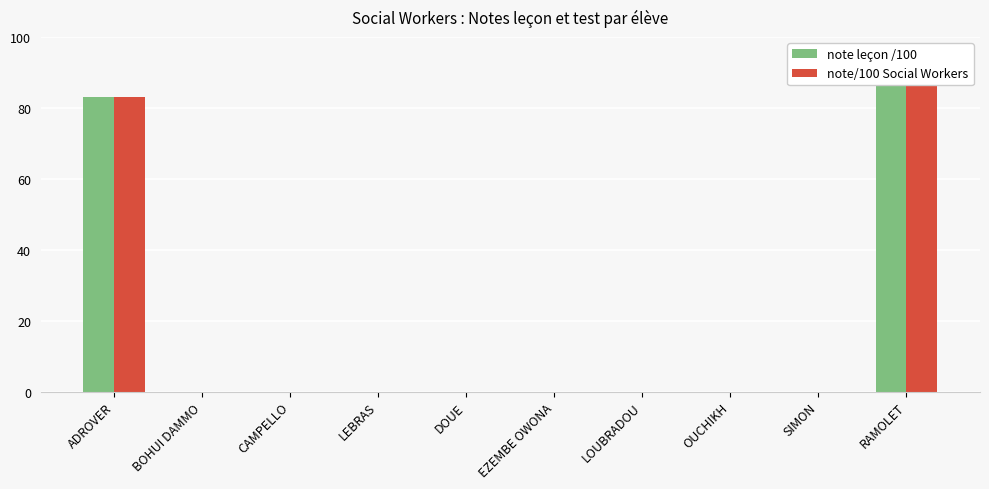

What is the label of the 8th bar from the right?

CAMPELLO